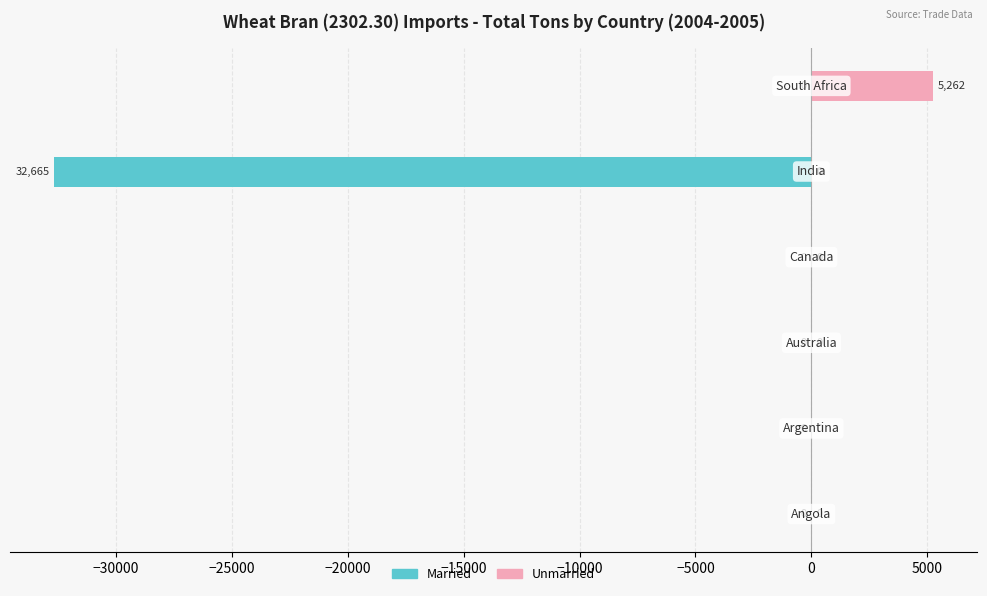

What are all the series names shown in the legend?

Married, Unmarried